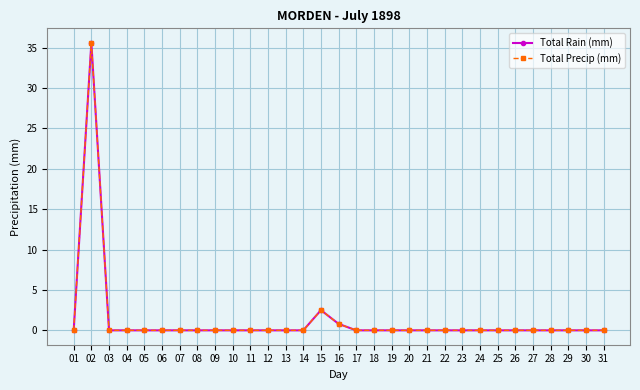

Read the Total Rain (mm) value at 15.

2.5